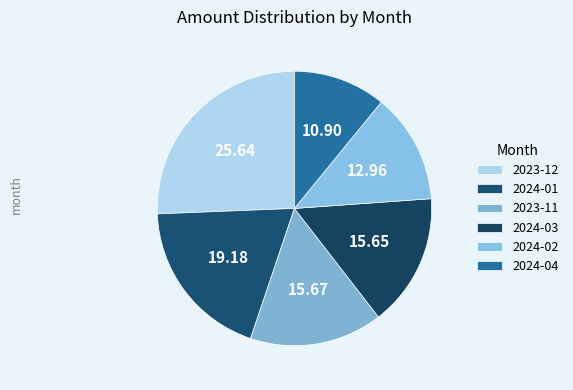

Does any single category account for the majority?

No